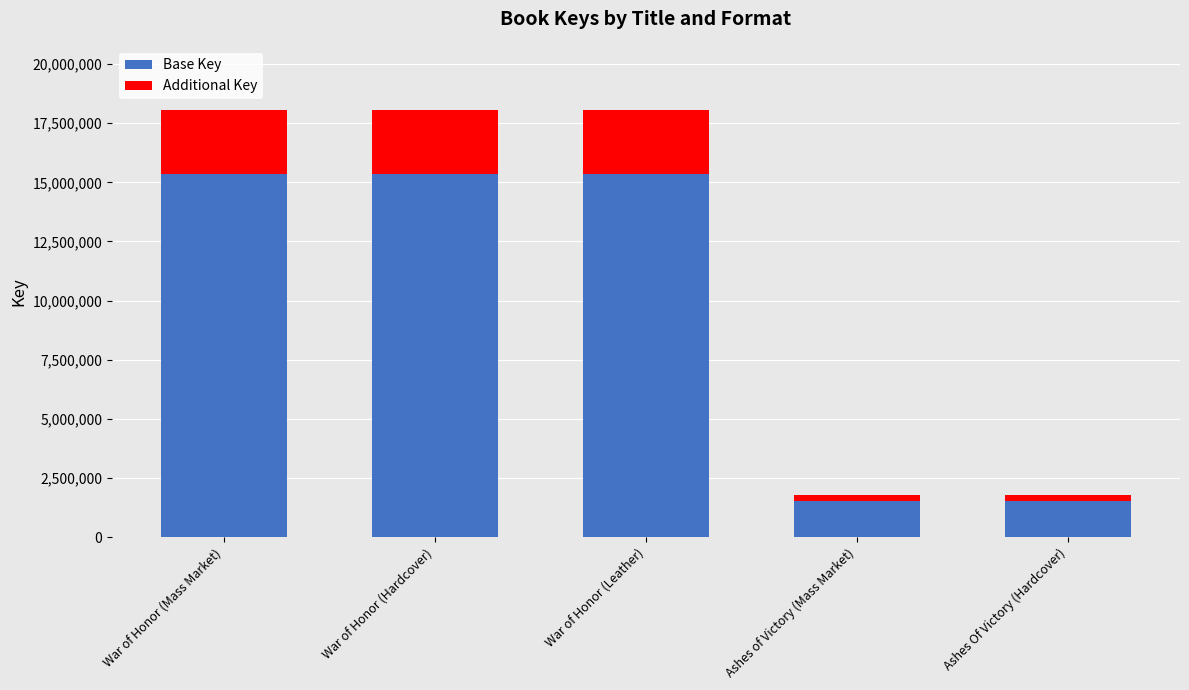

What is the minimum value for Base Key?

1510869.1